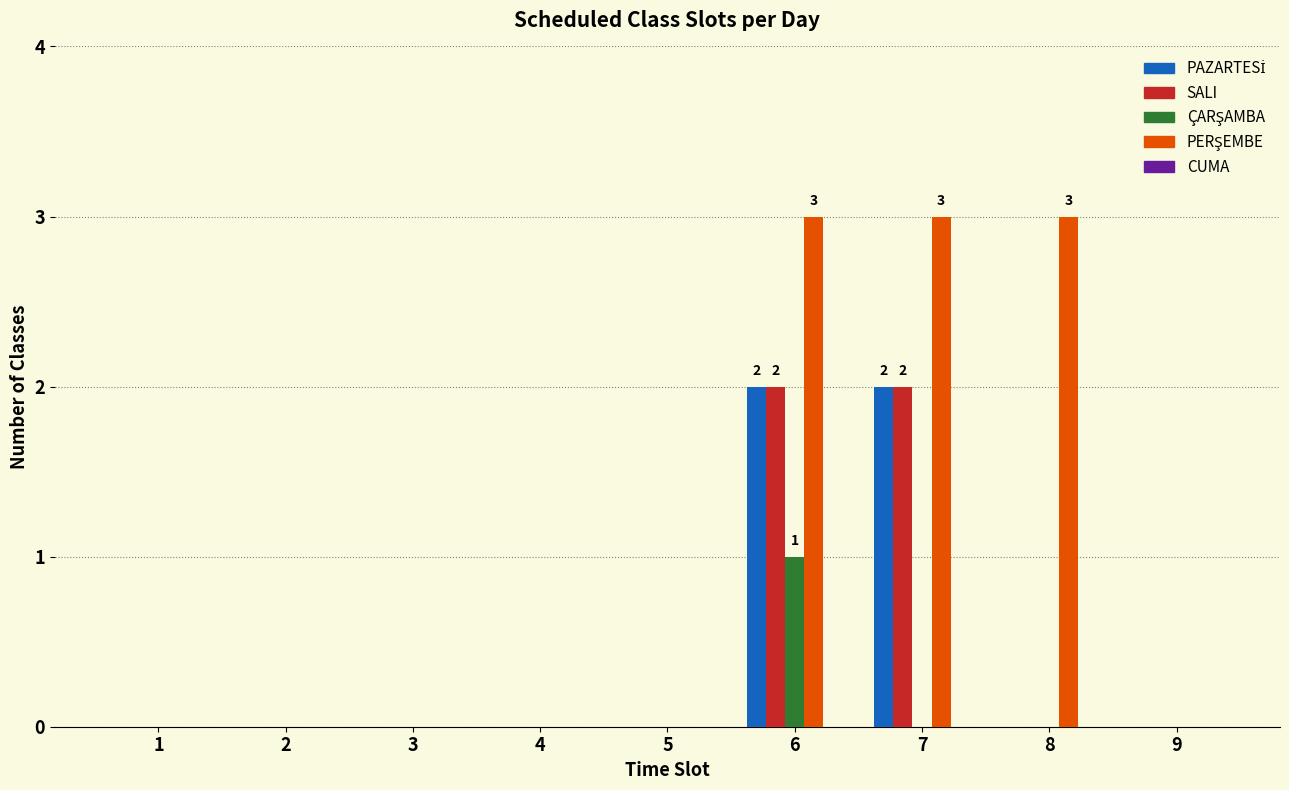

Are the bars grouped side by side (vs. stacked)?

Yes